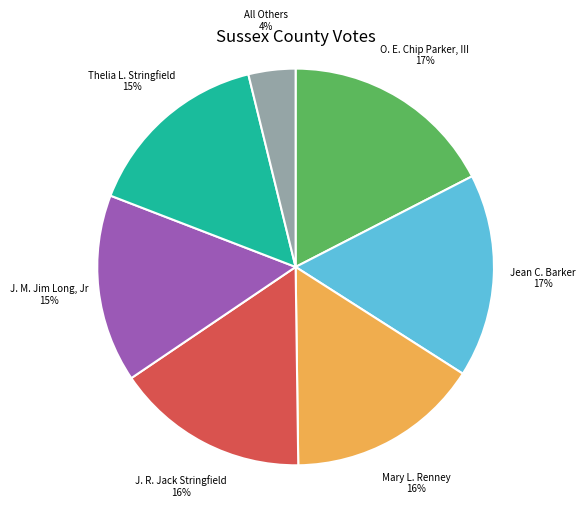

To the nearest percent, what is the average slice percentage?

14%